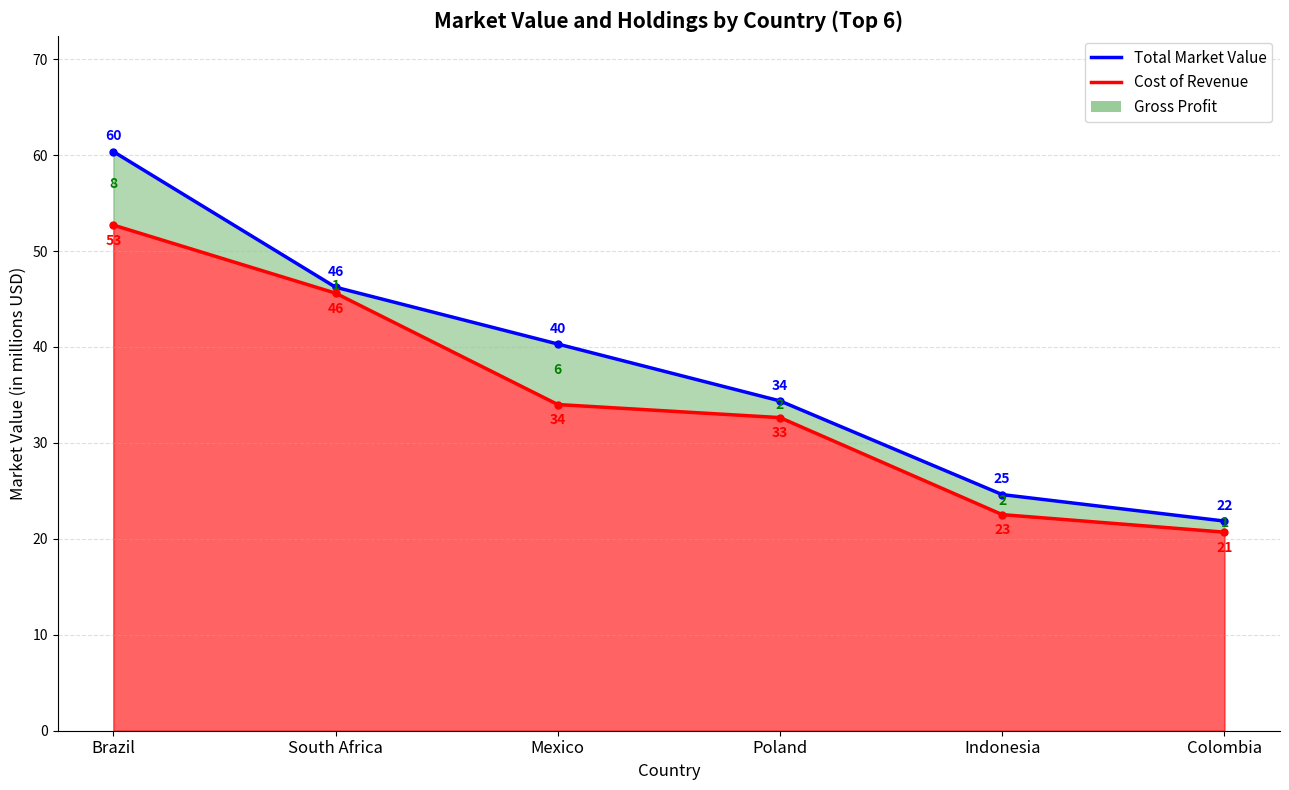

Is it true that Cost of Revenue equals 7.4 at Mexico?

False